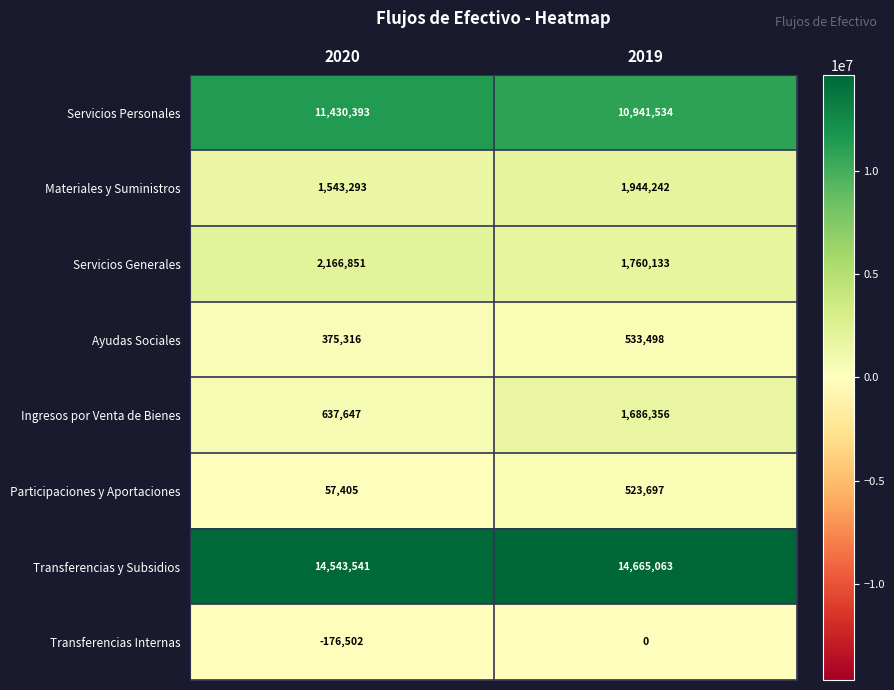

What is the sum of the Participaciones y Aportaciones values at 2020 and 2019?

581102